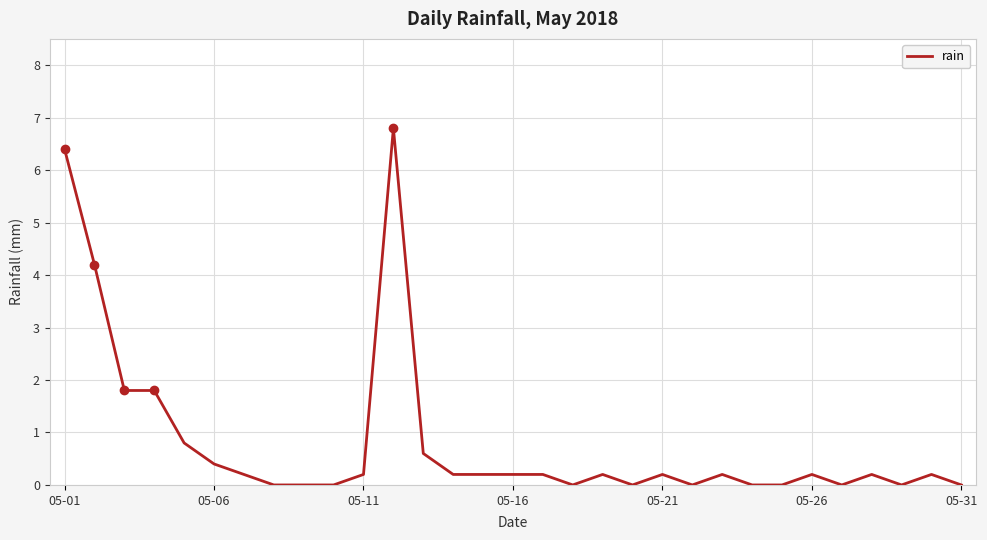

What is the maximum value shown in the chart?

6.8